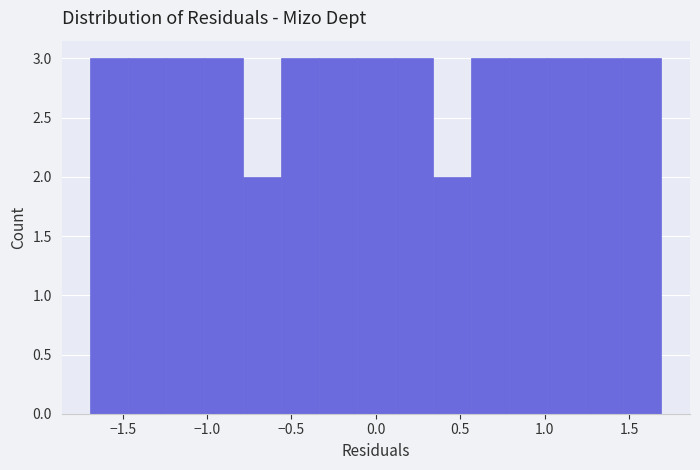

Reading left to right, list every bar in this chart as the range it spans on the x-axis followed by its height. Neither the bar edges nor the heights are printed on the chart, so give them approximately, as read against the axes.

-1.70 to -1.45: 3
-1.45 to -1.25: 3
-1.25 to -1.00: 3
-1.00 to -0.80: 3
-0.80 to -0.55: 2
-0.55 to -0.35: 3
-0.35 to -0.10: 3
-0.10 to 0.10: 3
0.10 to 0.35: 3
0.35 to 0.55: 2
0.55 to 0.80: 3
0.80 to 1.00: 3
1.00 to 1.25: 3
1.25 to 1.45: 3
1.45 to 1.70: 3